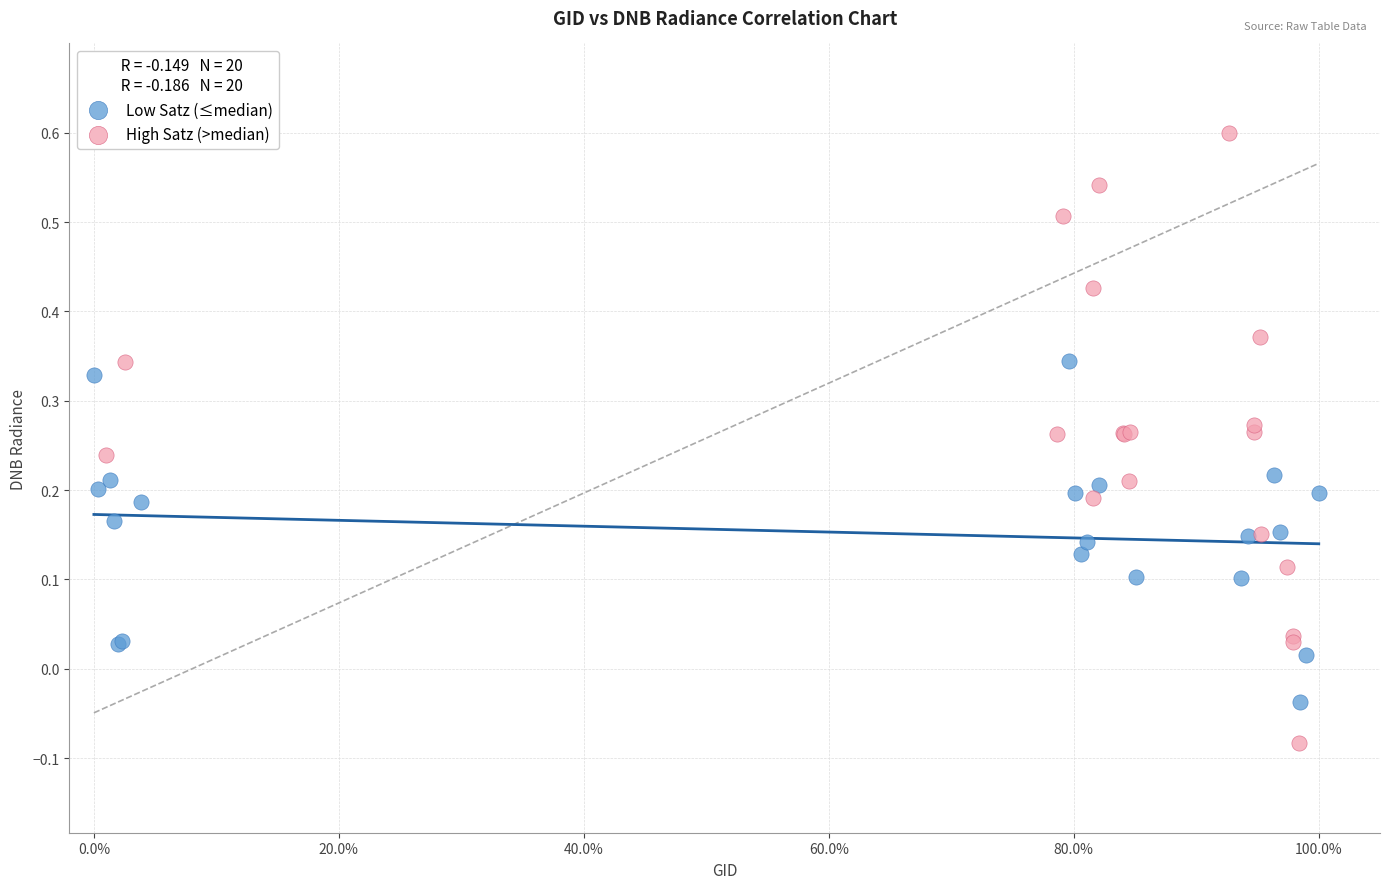

Which series contains the lowest Y value?

High Satz (>median)